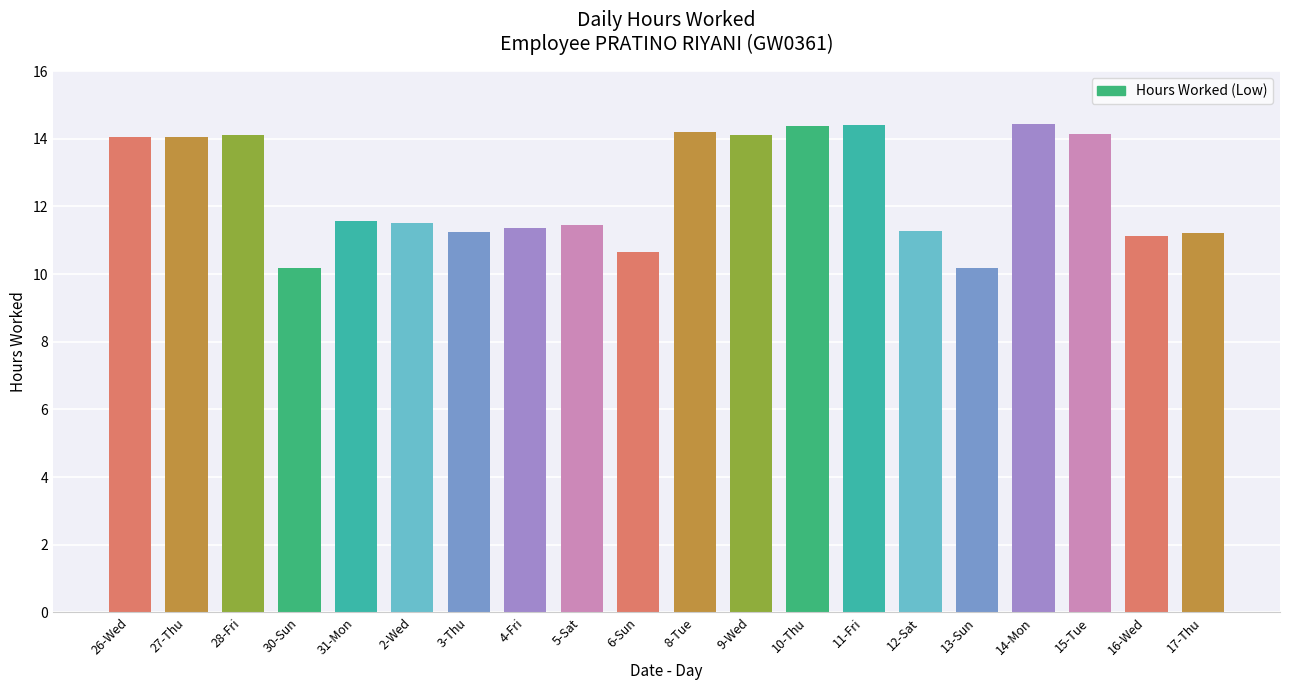

How many bars are there in total?

20